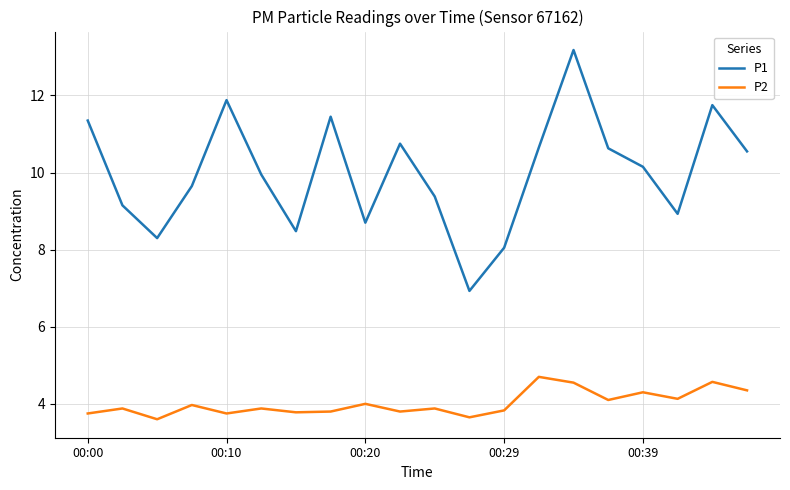

In P1, how many points are lower than both neighbors (excluding endpoints)?

5